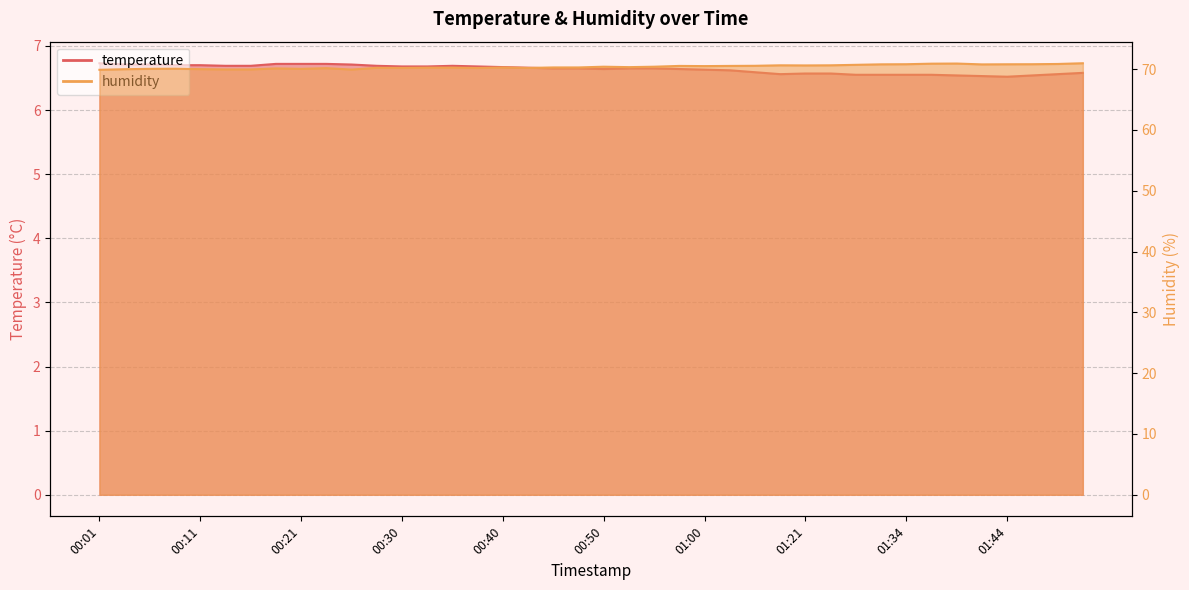

What value does the temperature series have at 01:47?

6.5